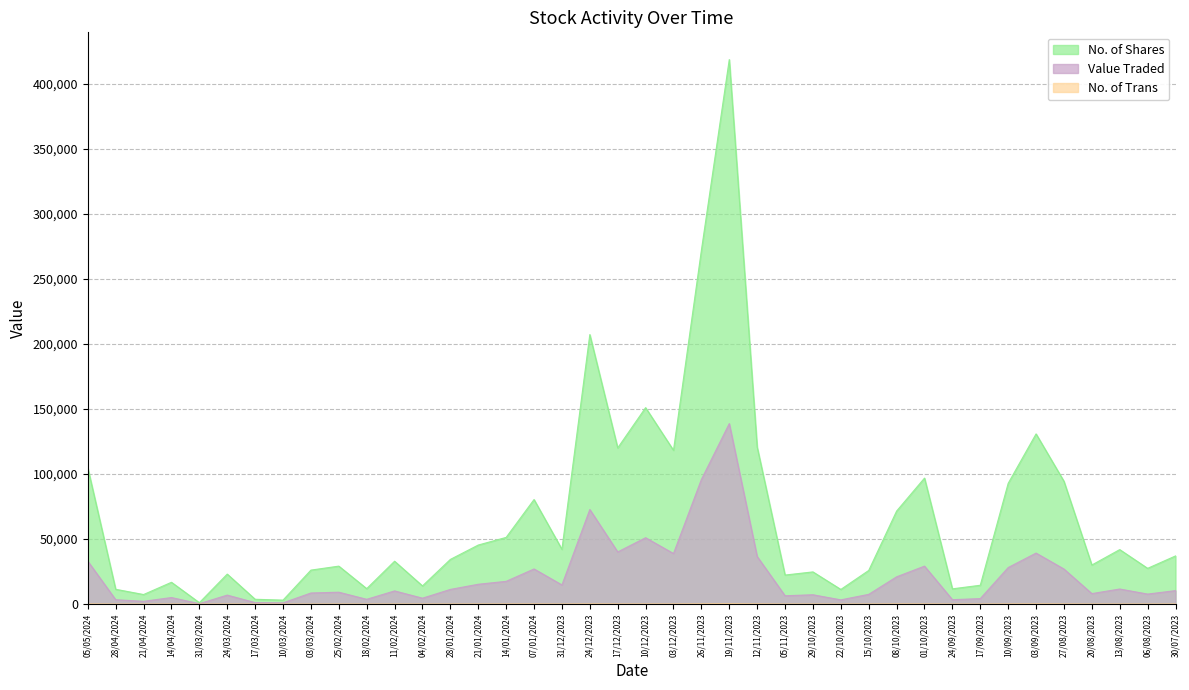

Where does the Value Traded series first go above 10372?

05/05/2024